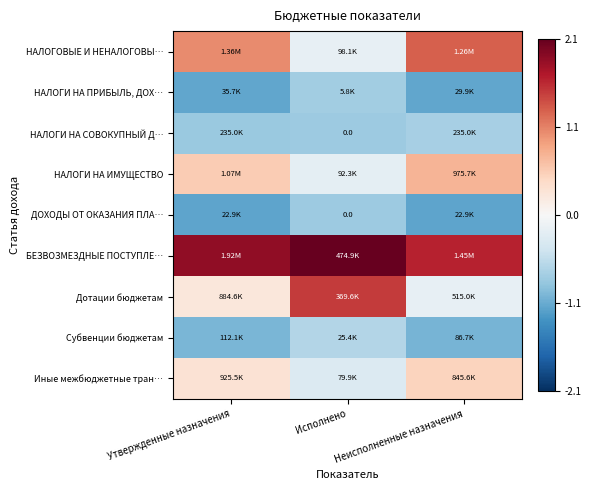

How many data points in ДОХОДЫ ОТ ОКАЗАНИЯ ПЛА… are less than -1?

2